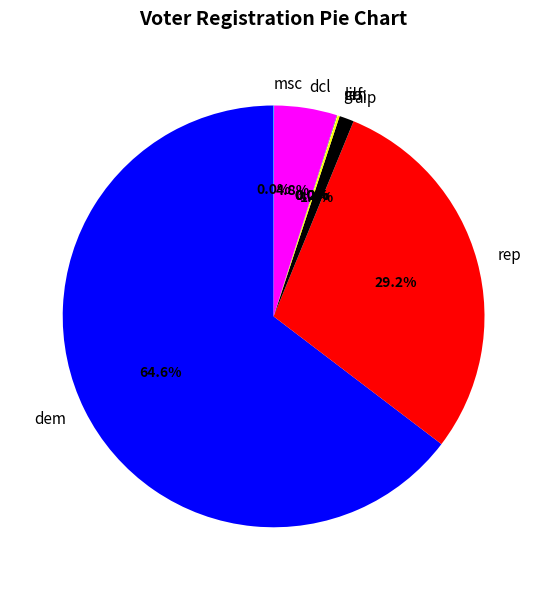

To the nearest percent, what is the difference between the largest and smallest slice percentages?

65%